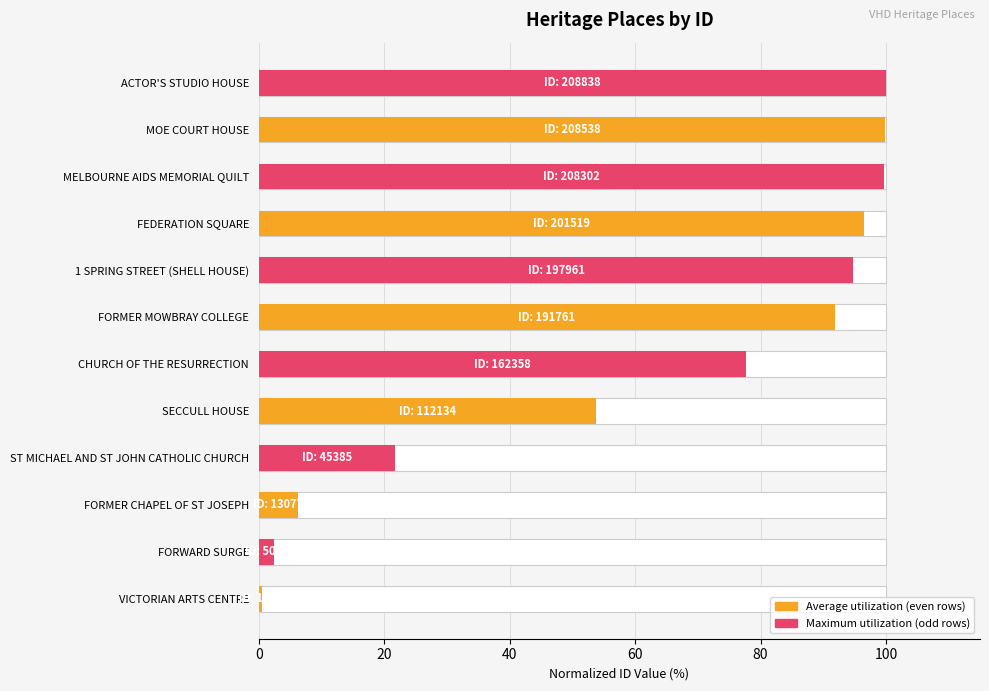

What is the maximum value for Average utilization?

99.9